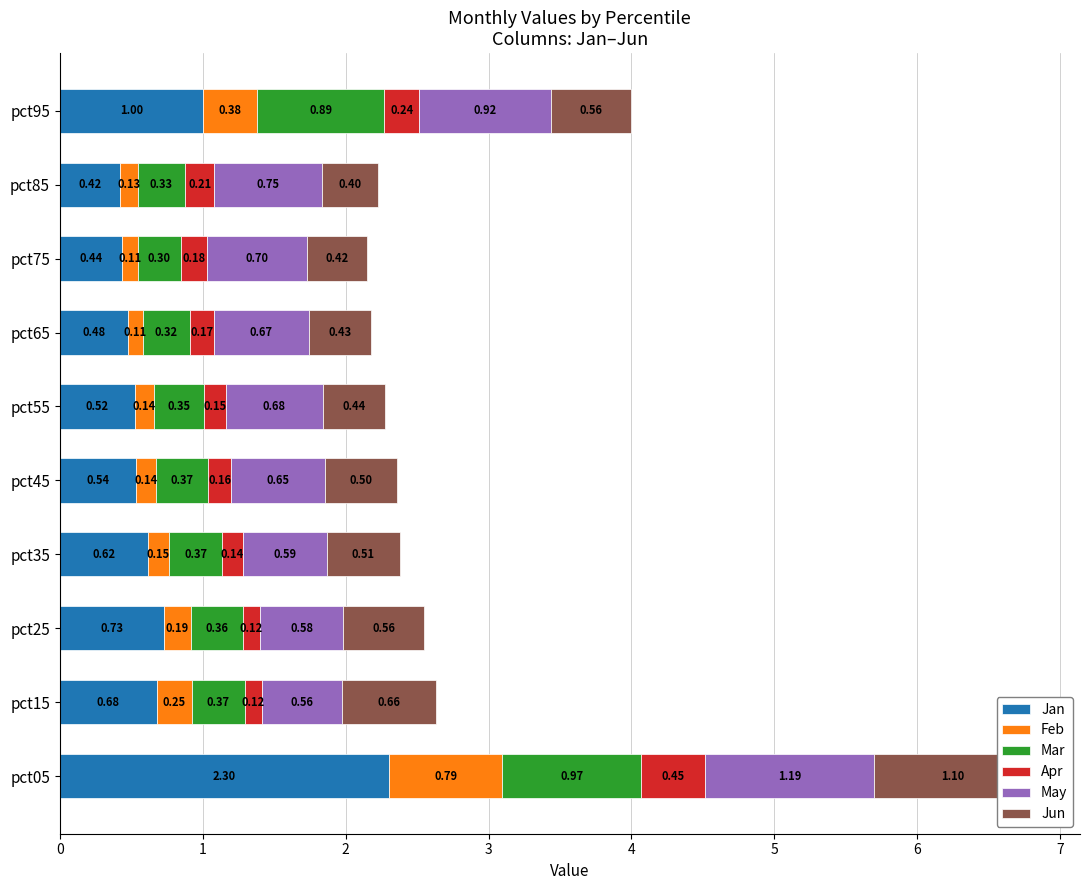

Which series has the largest range (max minus min)?

Jan